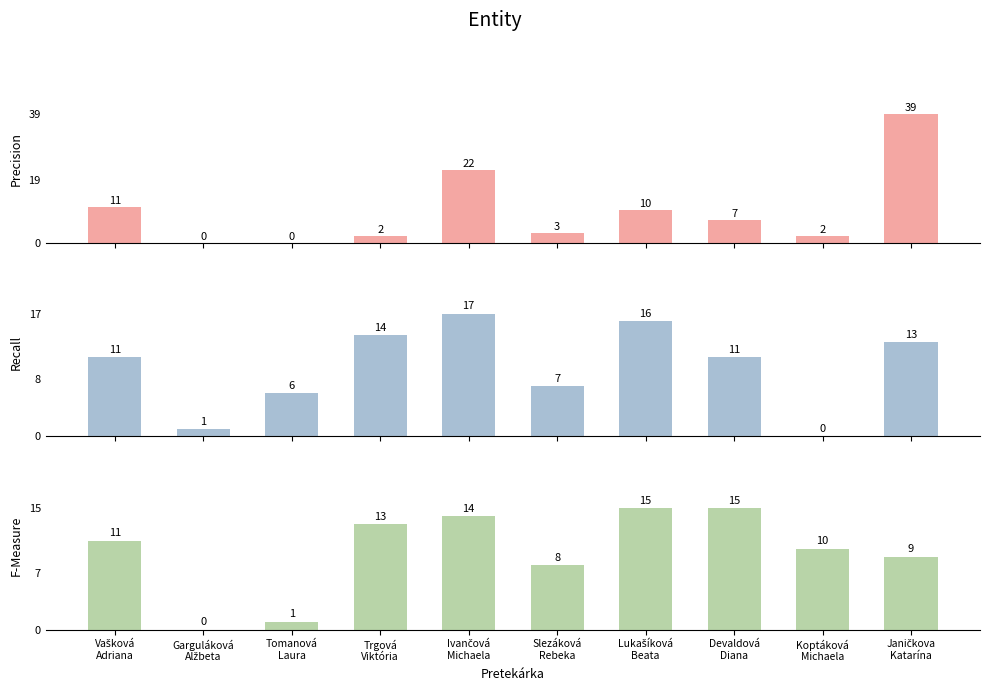

At how many categories does at least one series exceed 4?

9